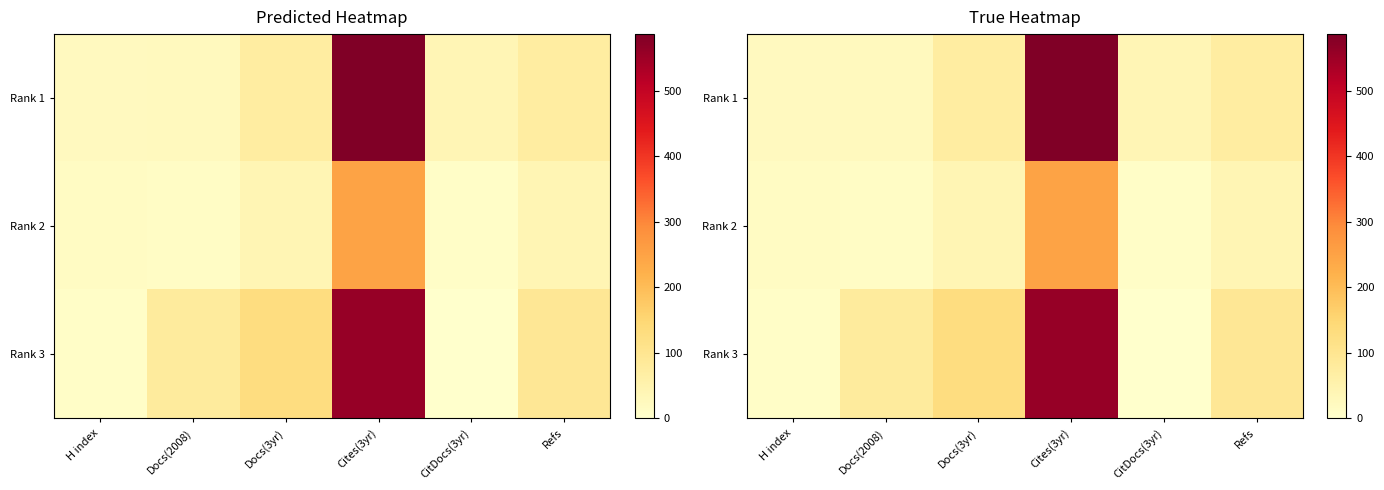

Rank the series at Docs(3yr) from lowest to highest value.

Rank 2, Rank 1, Rank 3